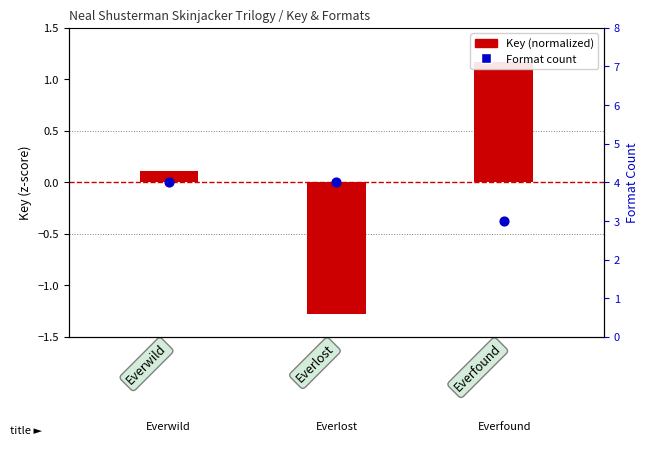

Which series has the widest spread of Y values?

Key (normalized)